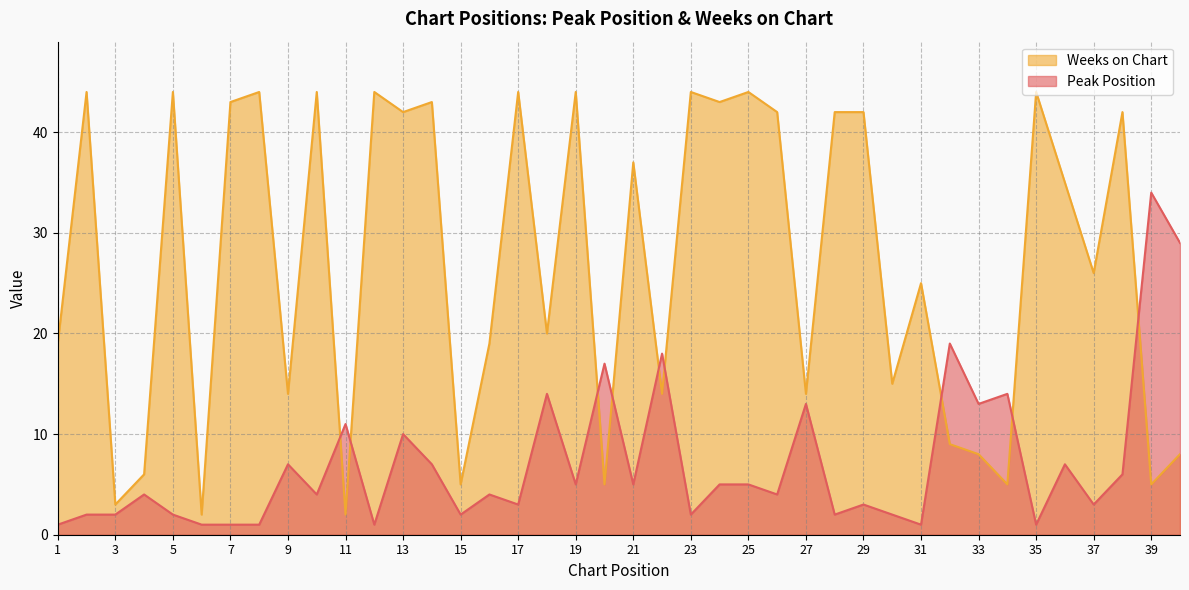

The value of Peak Position at 5 is 3. True or false?

False